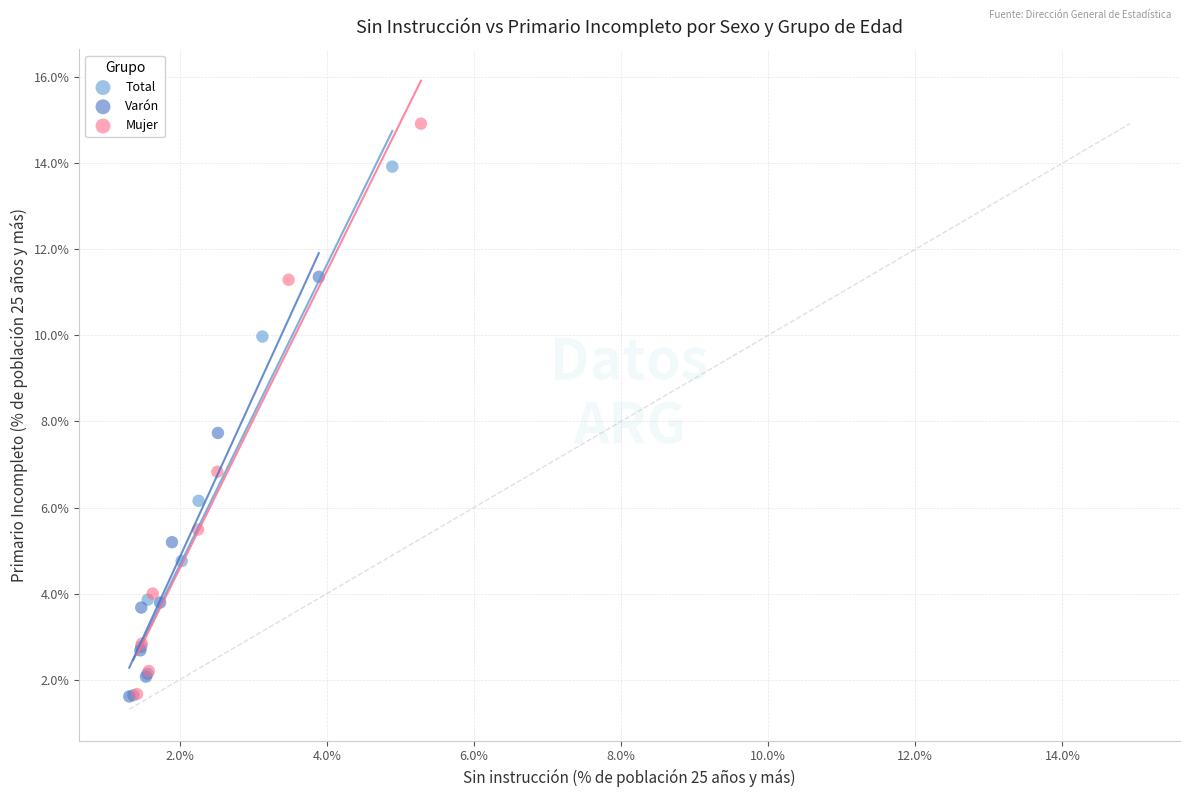

What are all the series names shown in the legend?

Total, Varón, Mujer